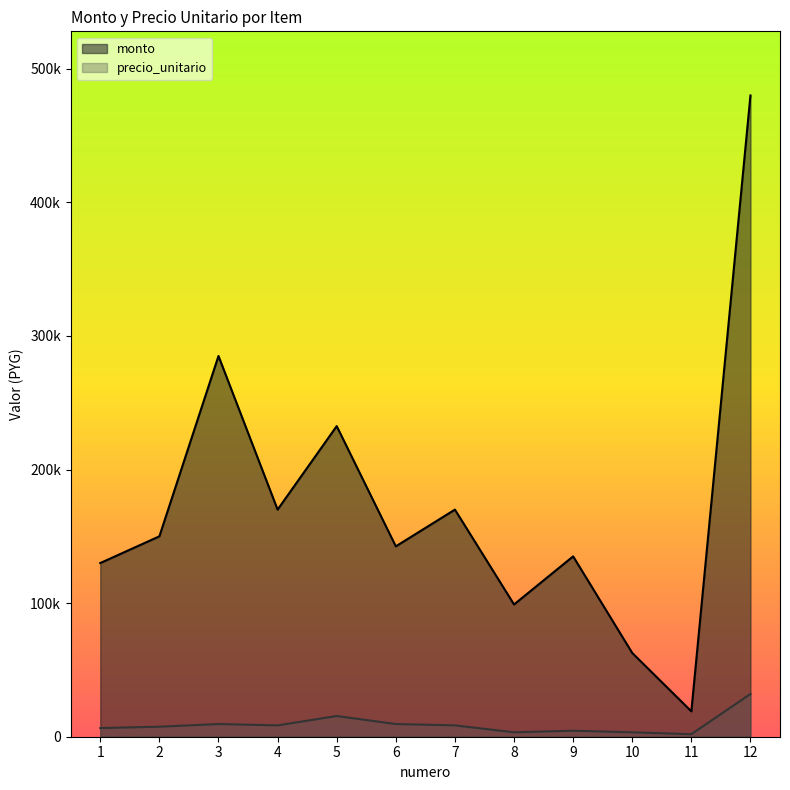

At which label is precio_unitario closest to 16950?

5